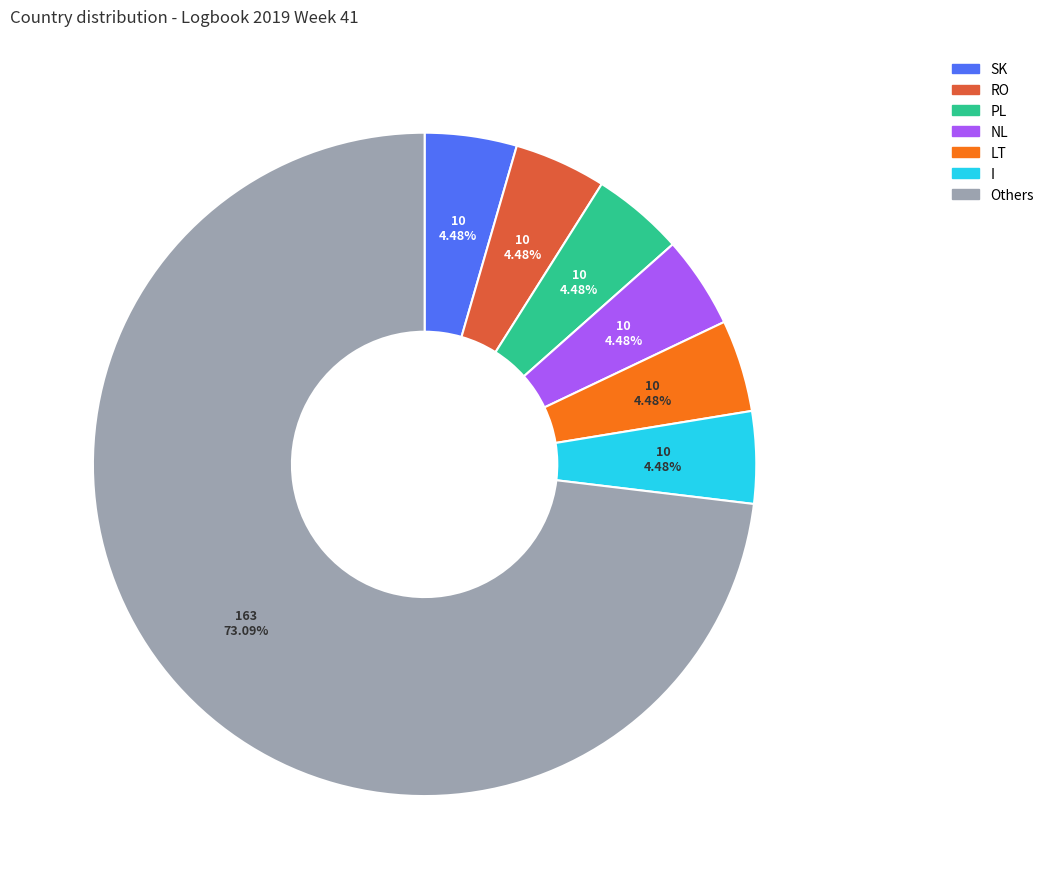

Does any single category account for the majority?

Yes